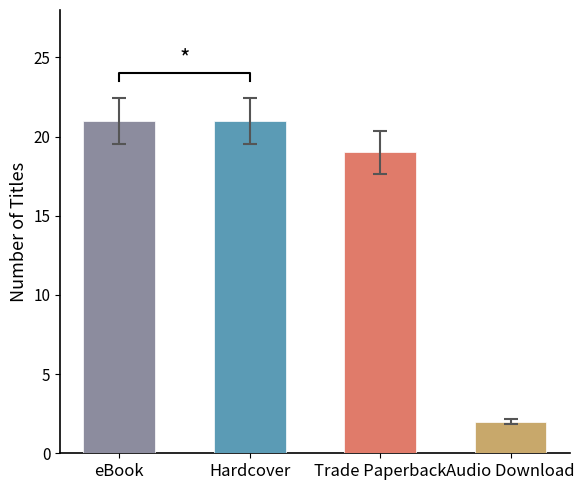

What is the label of the 2nd bar from the left?

Hardcover